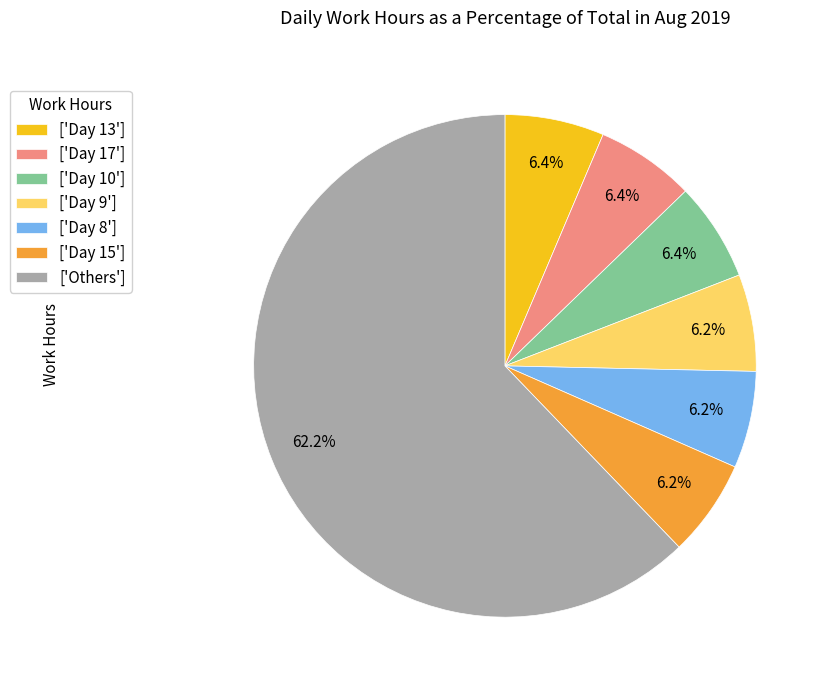

Is there any slice that represents more than half of the pie?

Yes